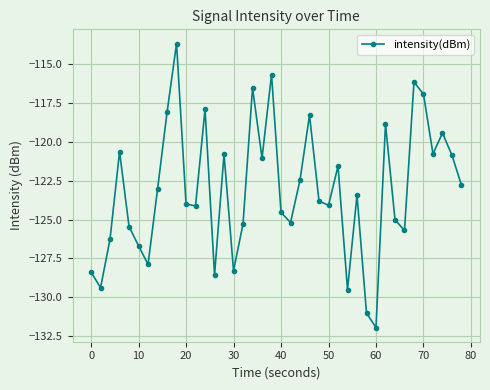

What is the sum of all values?

-4923.9